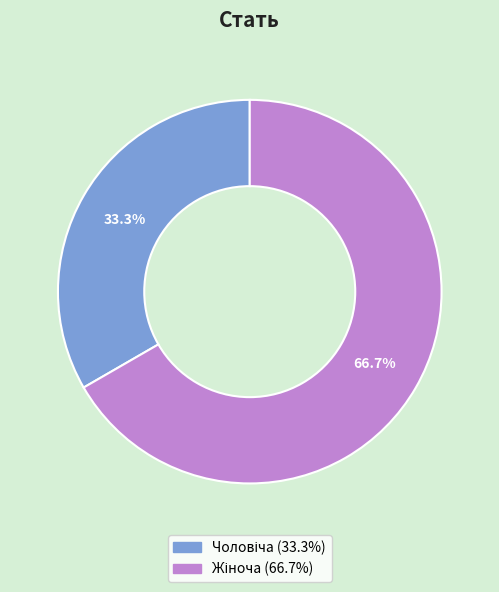

Is there a majority slice in this chart?

Yes